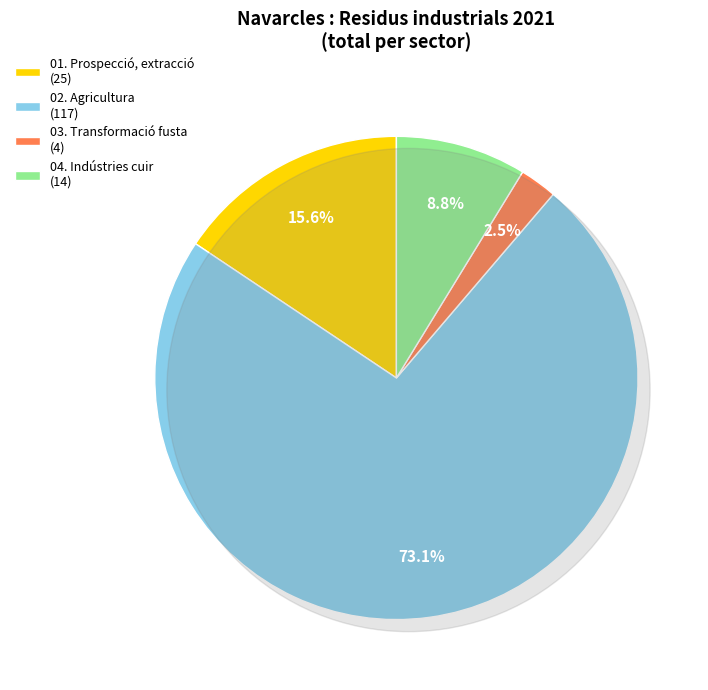

To the nearest percent, what percentage of the pie is 03. Transformació fusta?

2%